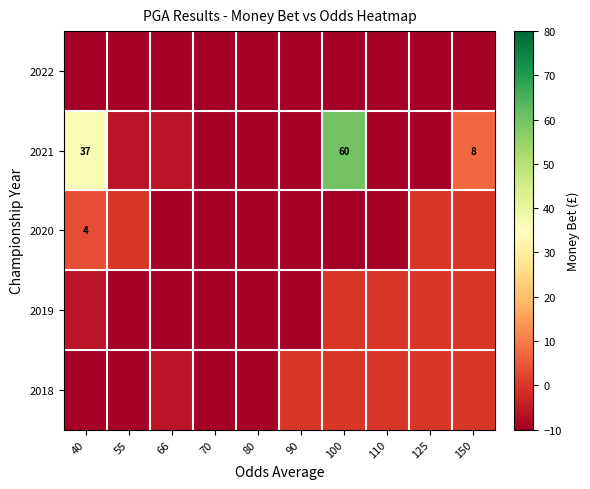

The value of 2021 at 40 is 21. True or false?

False